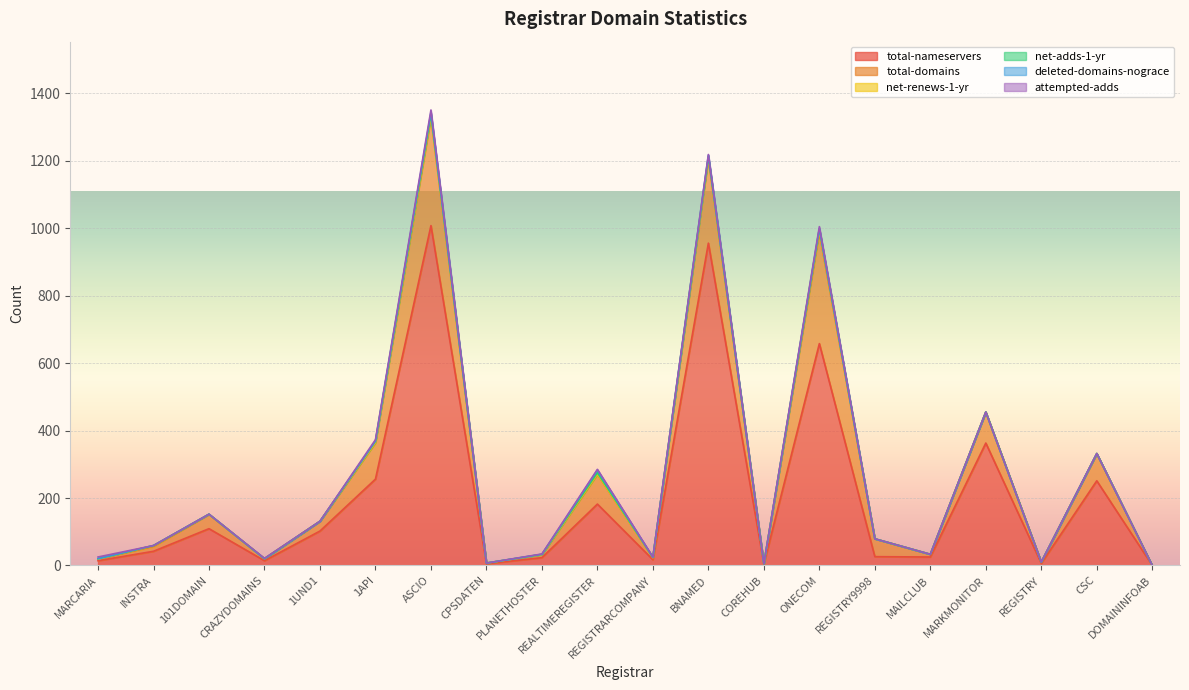

What is the difference between the highest and lowest values at ONECOM?

658